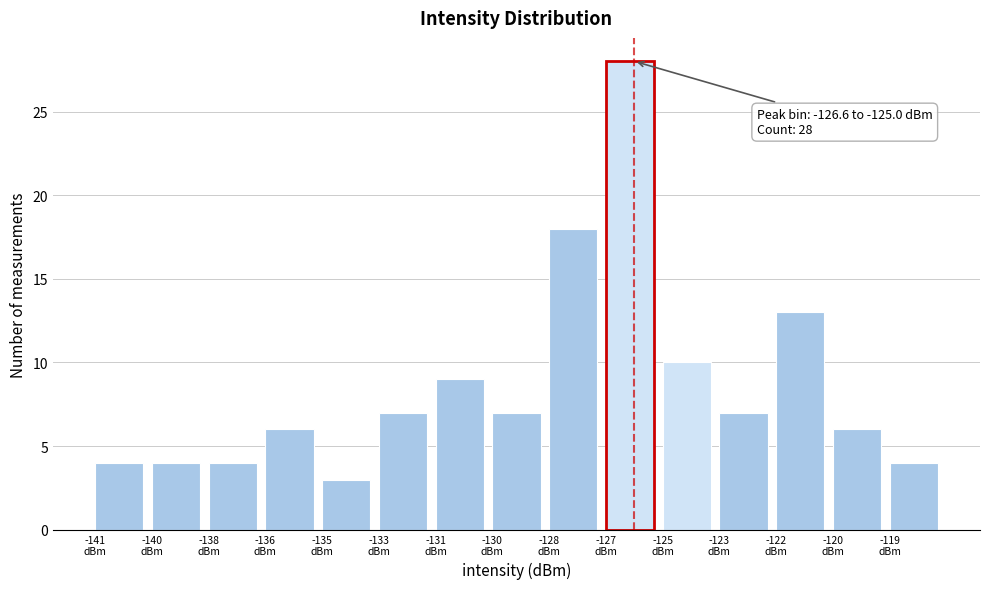

Reading left to right, transcribe all the data shown in this chart.

4	4	4	6	3	7	9	7	18	28	10	7	13	6	4